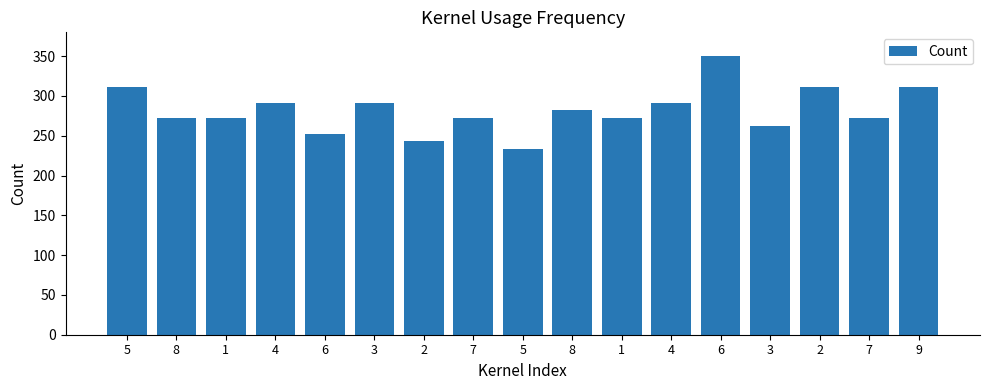

Reading left to right, list all the values displayed in this chart.

5=311.1	8=272.2	1=272.2	4=291.7	6=252.8	3=291.7	2=243.1	7=272.2	5=233.3	8=281.9	1=272.2	4=291.7	6=350.0	3=262.5	2=311.1	7=272.2	9=311.1